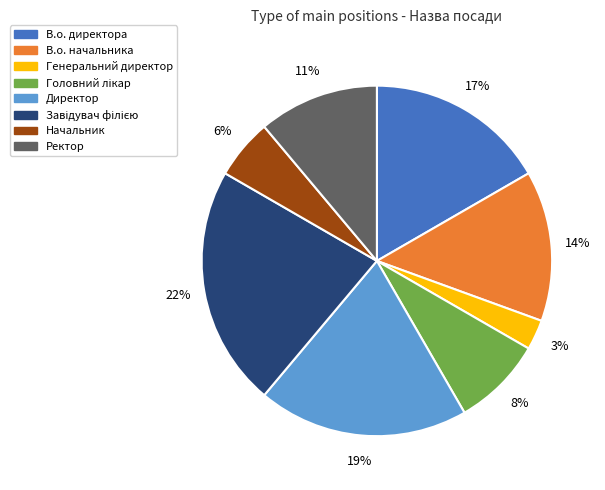

What percentage is the Ректор slice, to the nearest percent?

11%